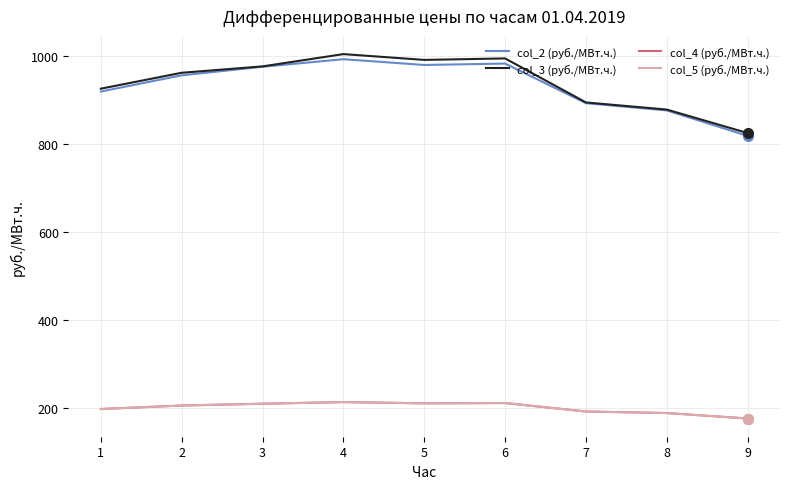

What is the difference between the maximum and second lowest values in the col_4 (руб./МВт.ч.) series?

25.0